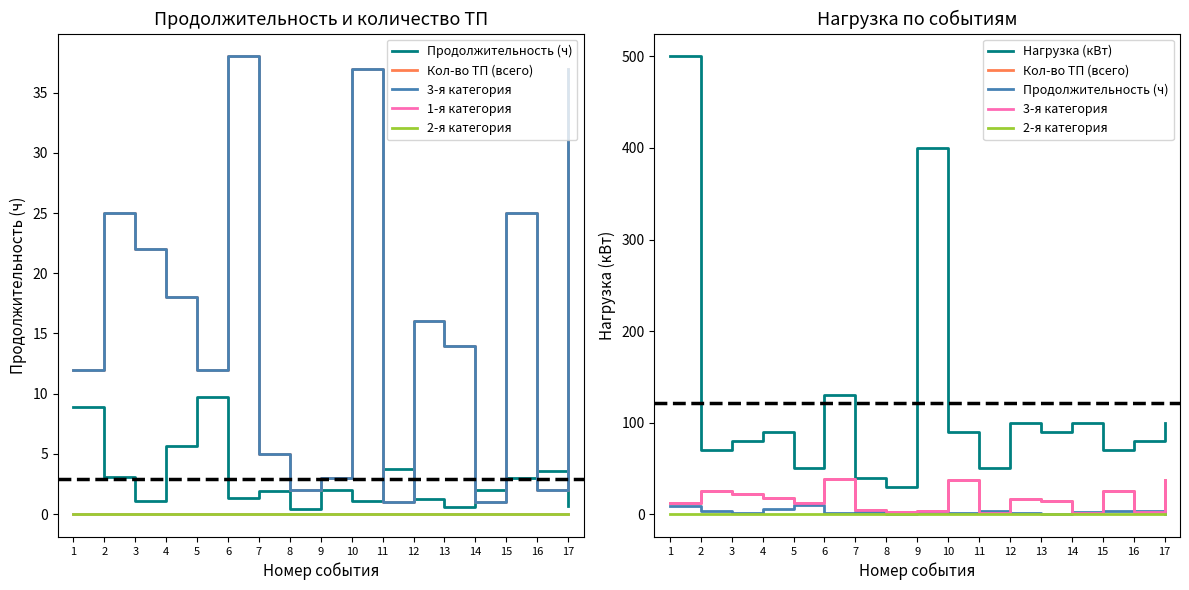

How many distinct data groups are displayed?

6